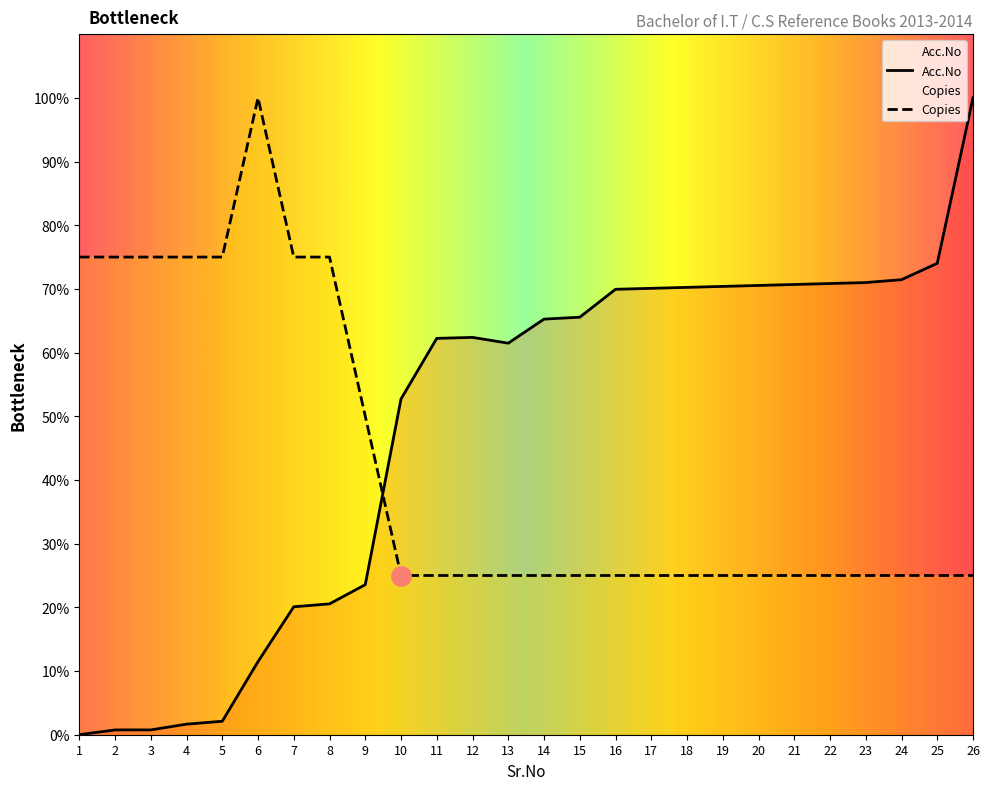

What is the approximate value of Copies at 21?

25.0